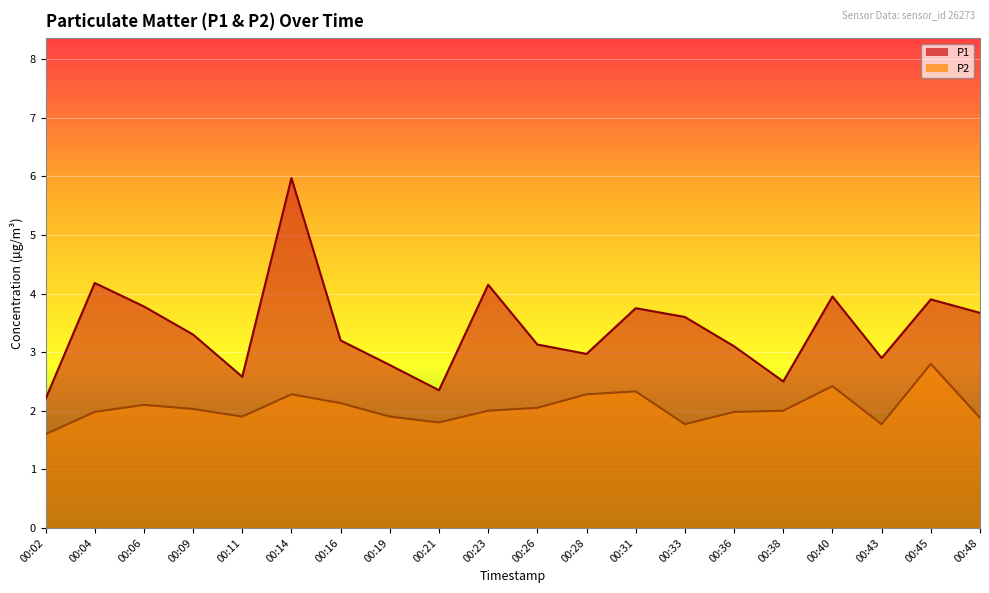

What is the average value of the P2 line series?

2.0